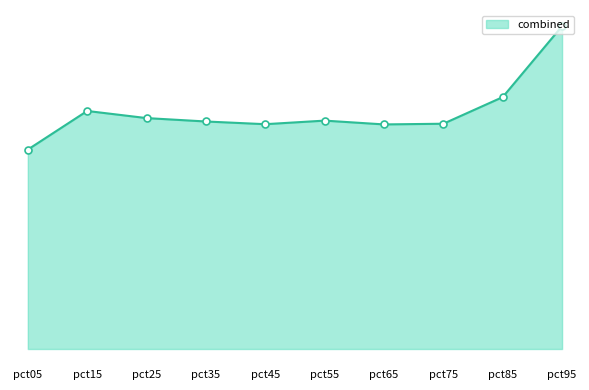

Between pct75 and pct85, which is larger?

pct85